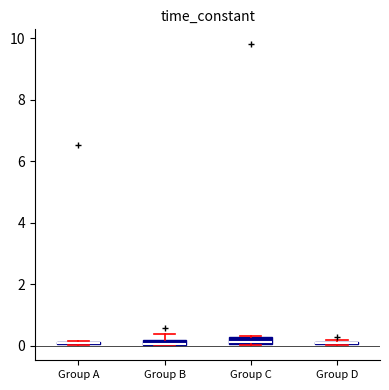

Where is the lower edge of the box for Group A on the y-axis? The values are not printed on the chart, so give them approximately, as read against the axis.

0.0